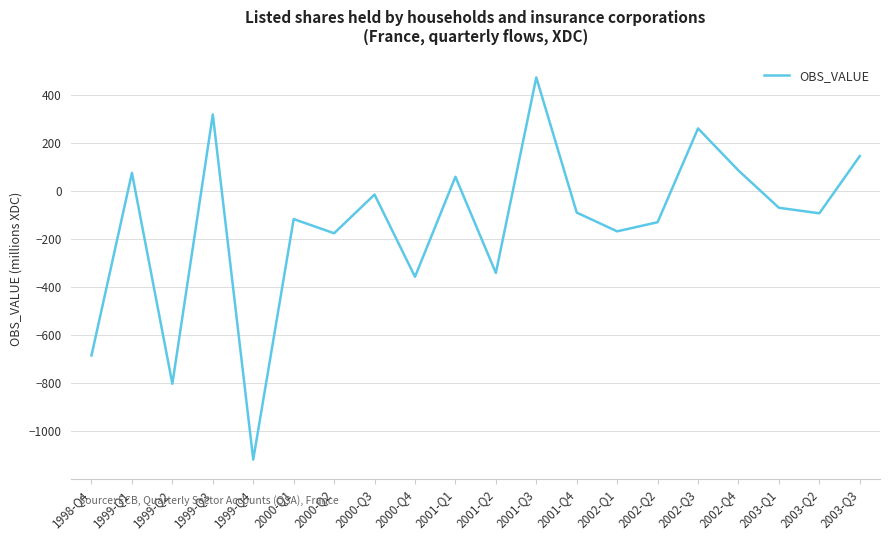

Which has a higher value, 2000-Q1 or 2001-Q3?

2001-Q3